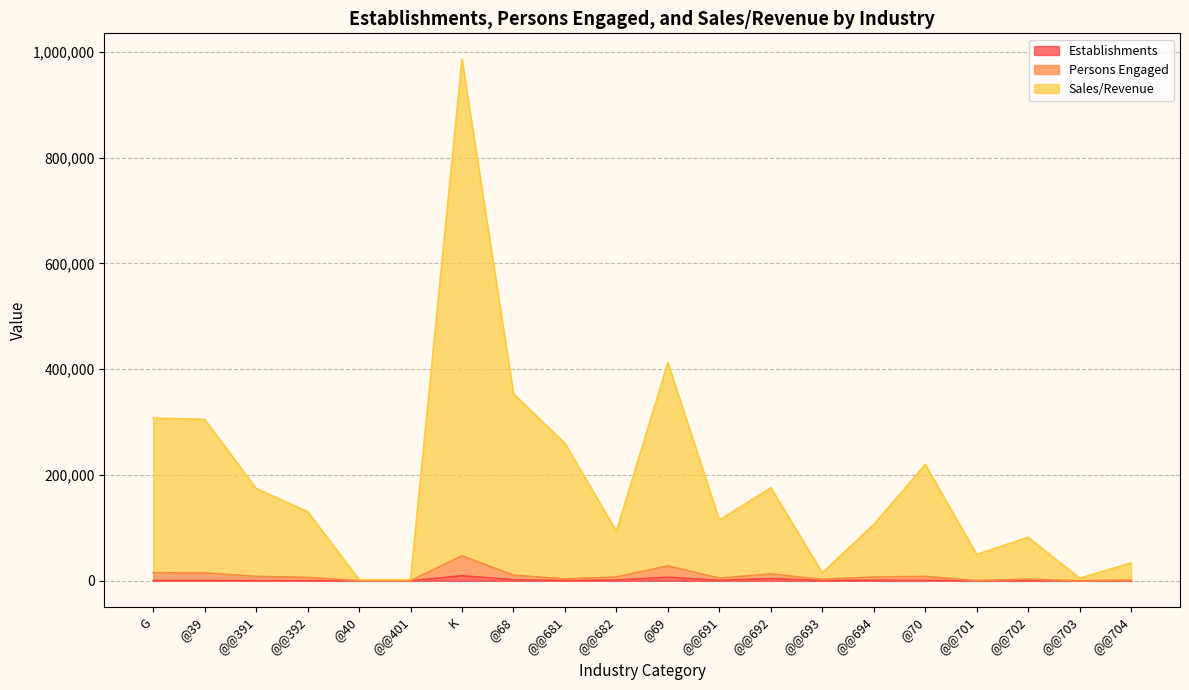

Rank the series at @@694 from highest to lowest value.

Sales/Revenue, Persons Engaged, Establishments